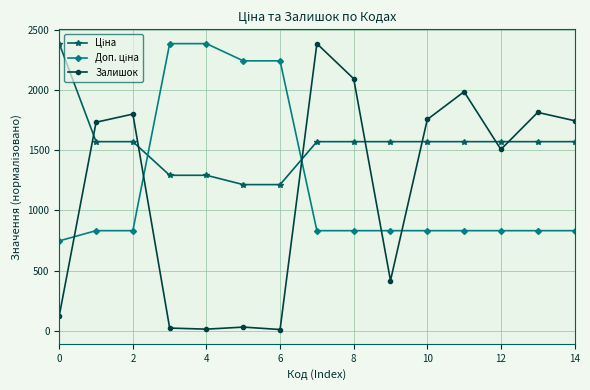

At how many categories does at least one series exceed 1137?

15